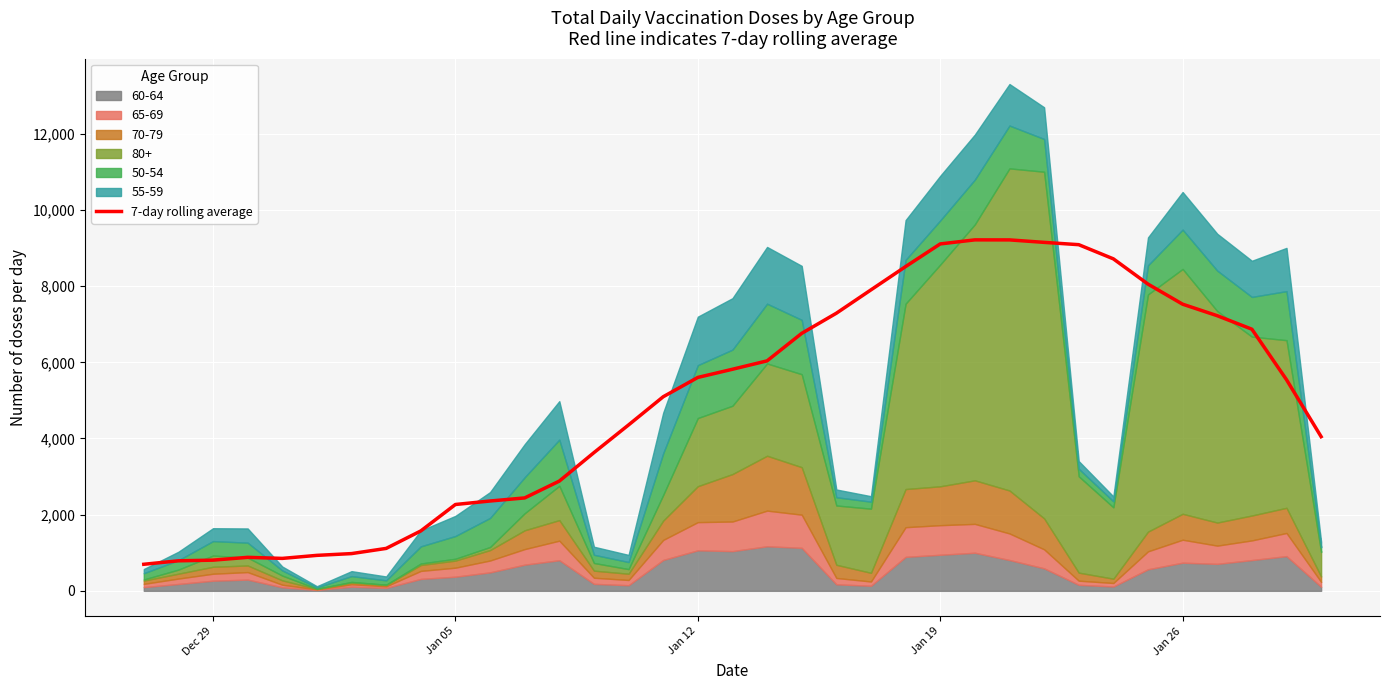

What is the value of the 1st point from the left?

697.1